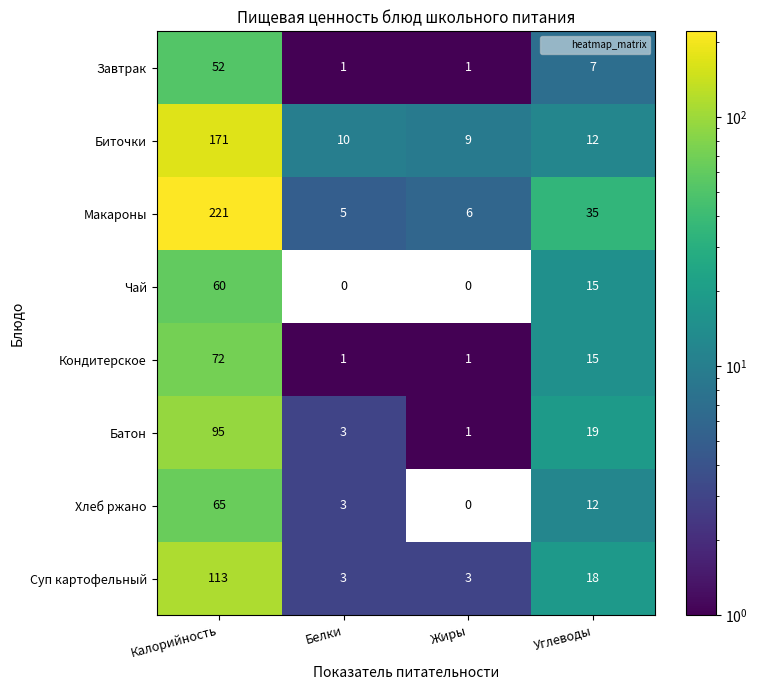

Which series has the largest total across all categories?

Макароны